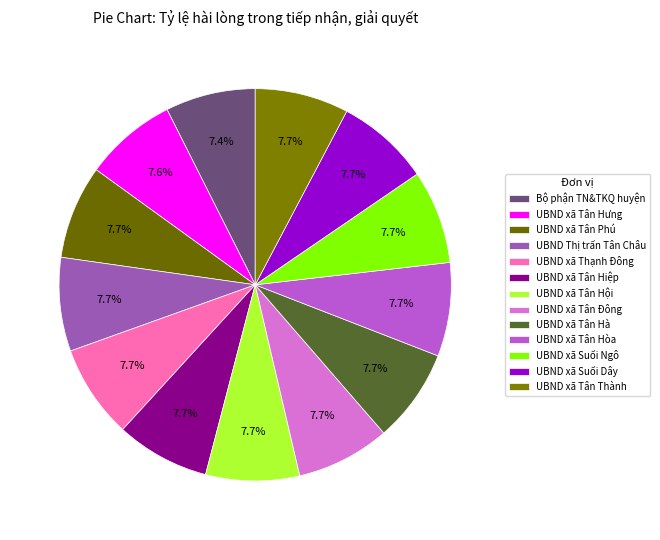

What percentage is the UBND xã Tân Thành slice, to the nearest percent?

8%